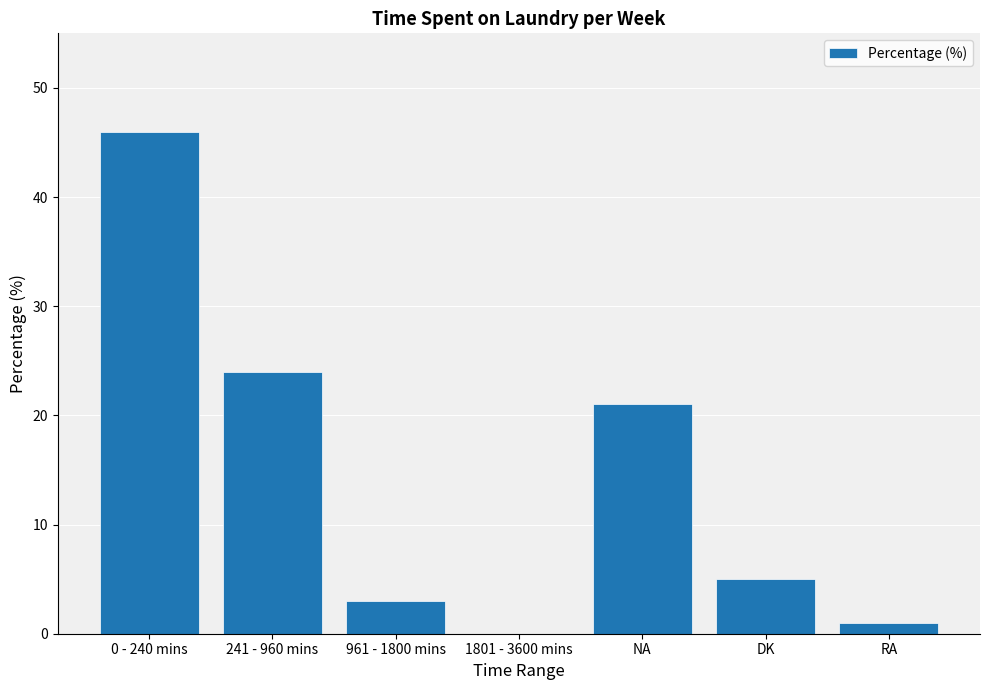

What is the maximum value shown in the chart?

46